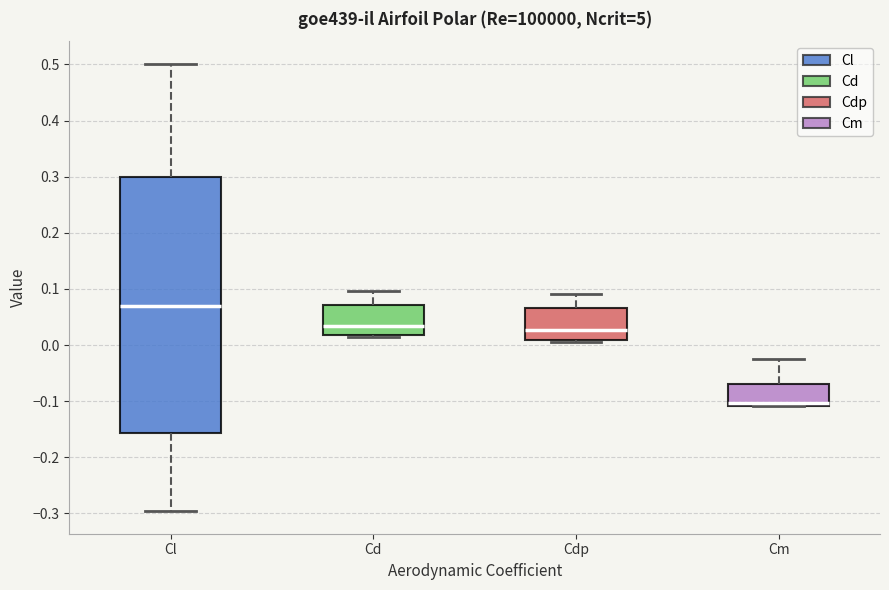

Which box has the highest median line?

Cl